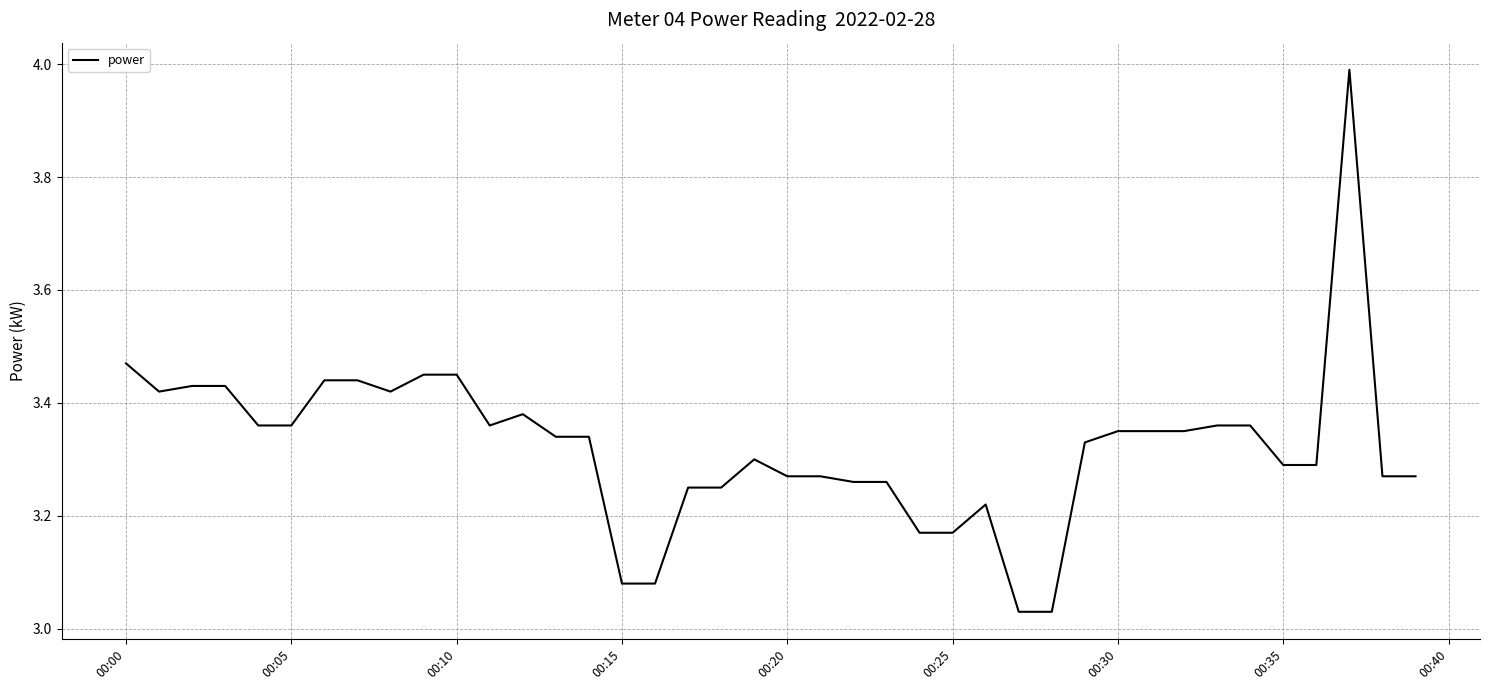

What is the difference between the maximum and minimum values?

1.0